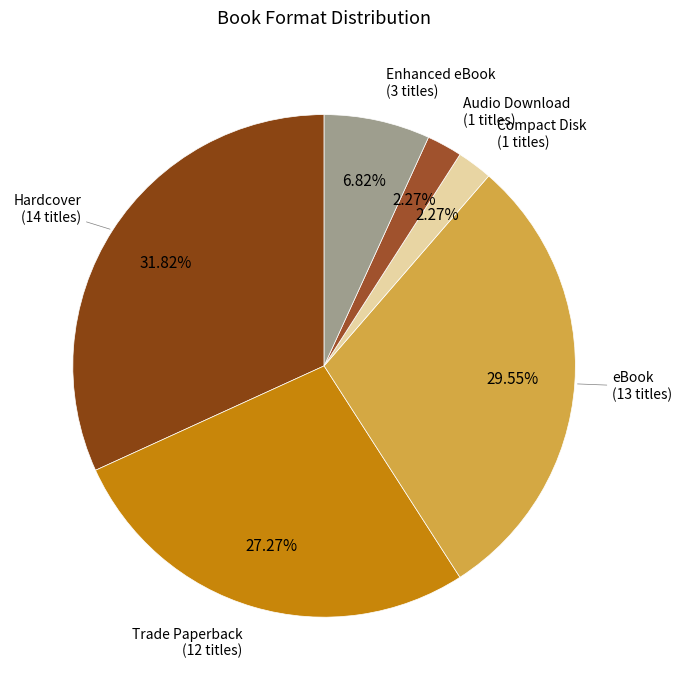

To the nearest percent, what is the average slice percentage?

17%